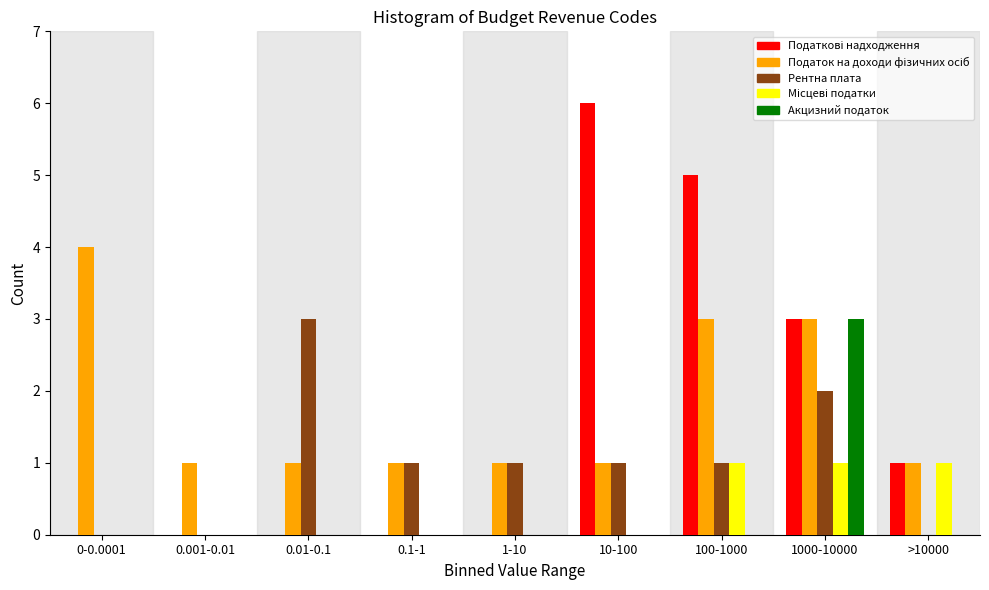

The Рентна плата series shows -1 at >10000. True or false?

False